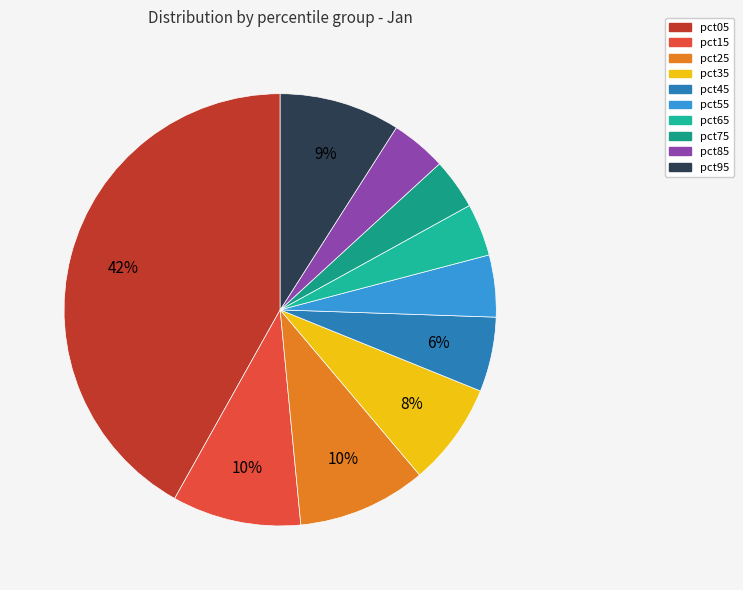

How many slices are in this pie chart?

10